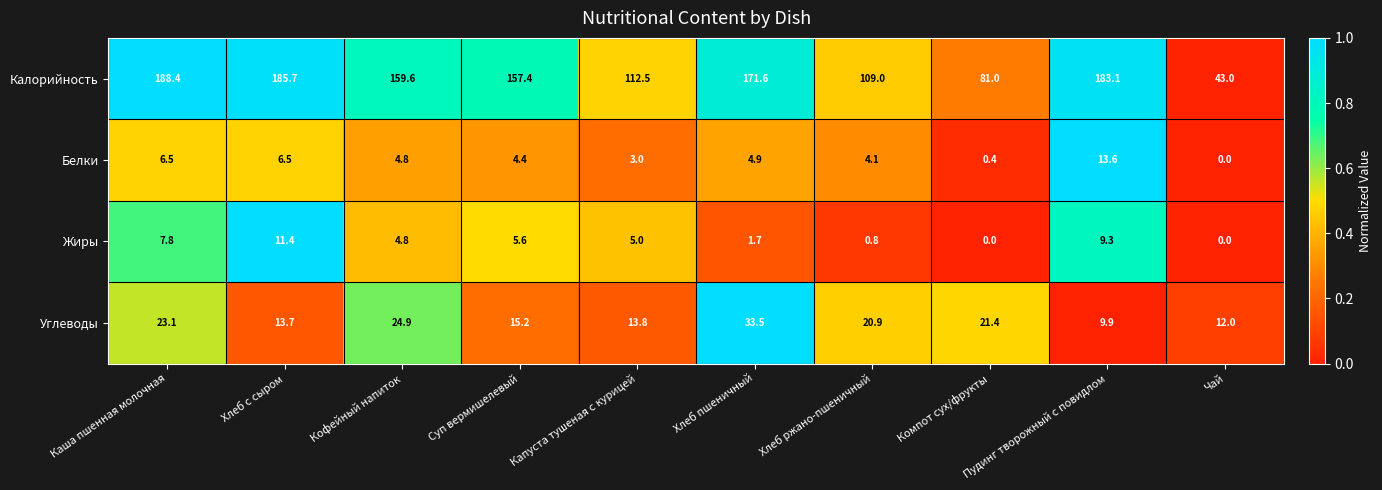

What is the approximate value of Белки at Пудинг творожный с повидлом?

13.6